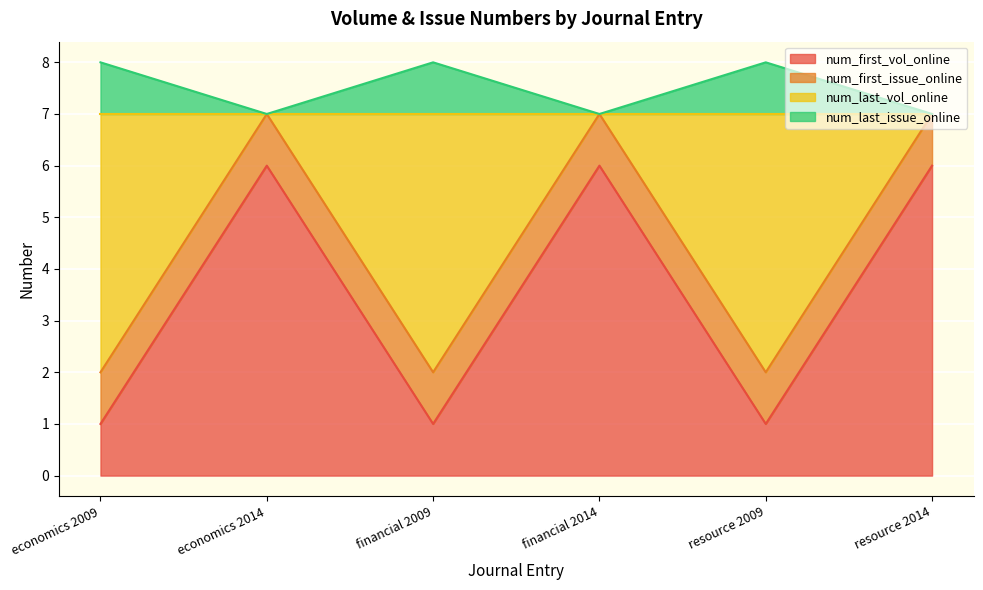

At which category is the sum across all series the highest?

economics 2014